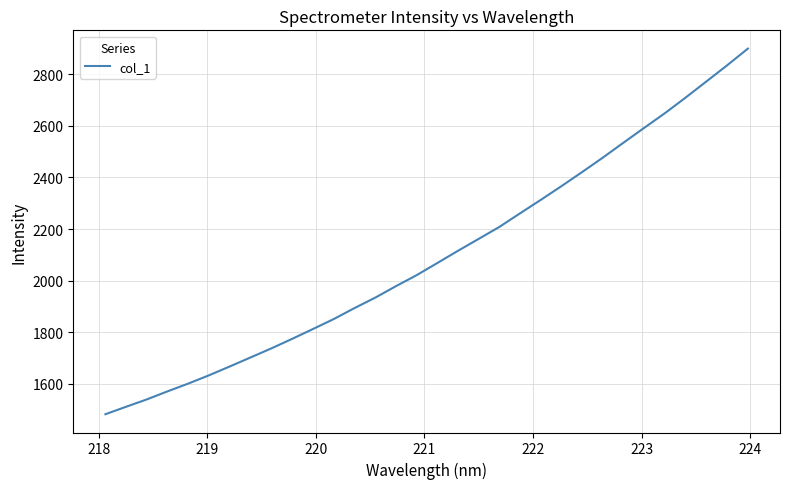

What is the average value?

2096.8